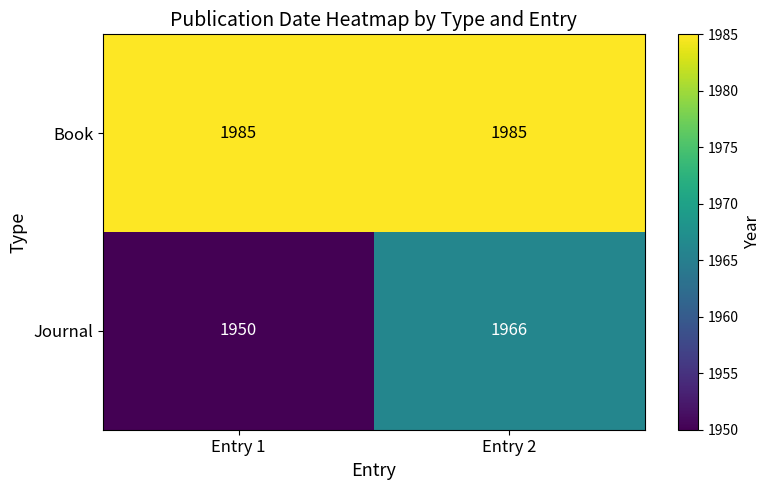

What is the smallest value displayed?

1950